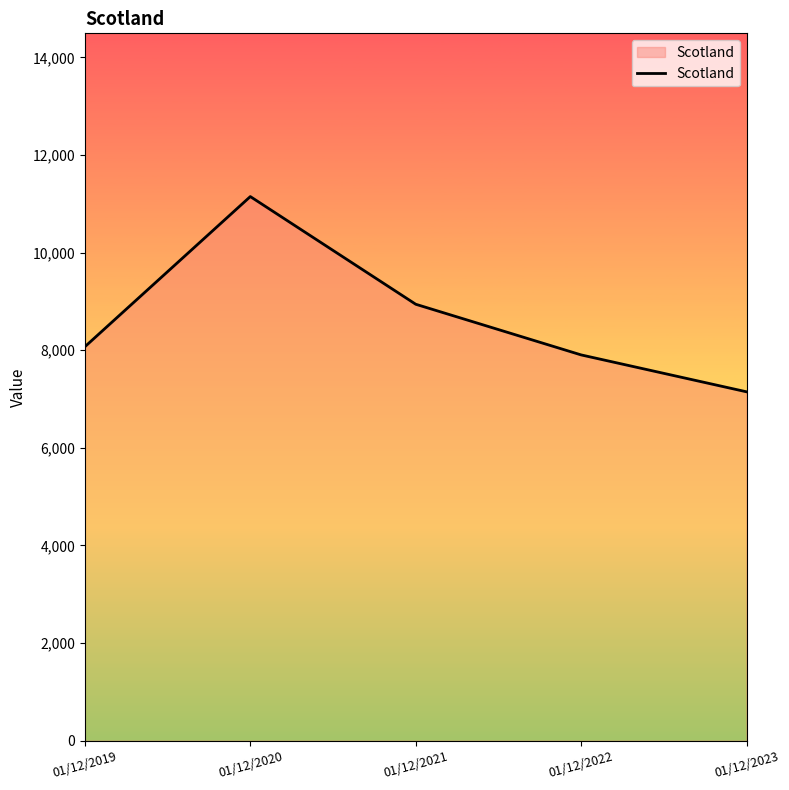

How many lines are shown in the chart?

1